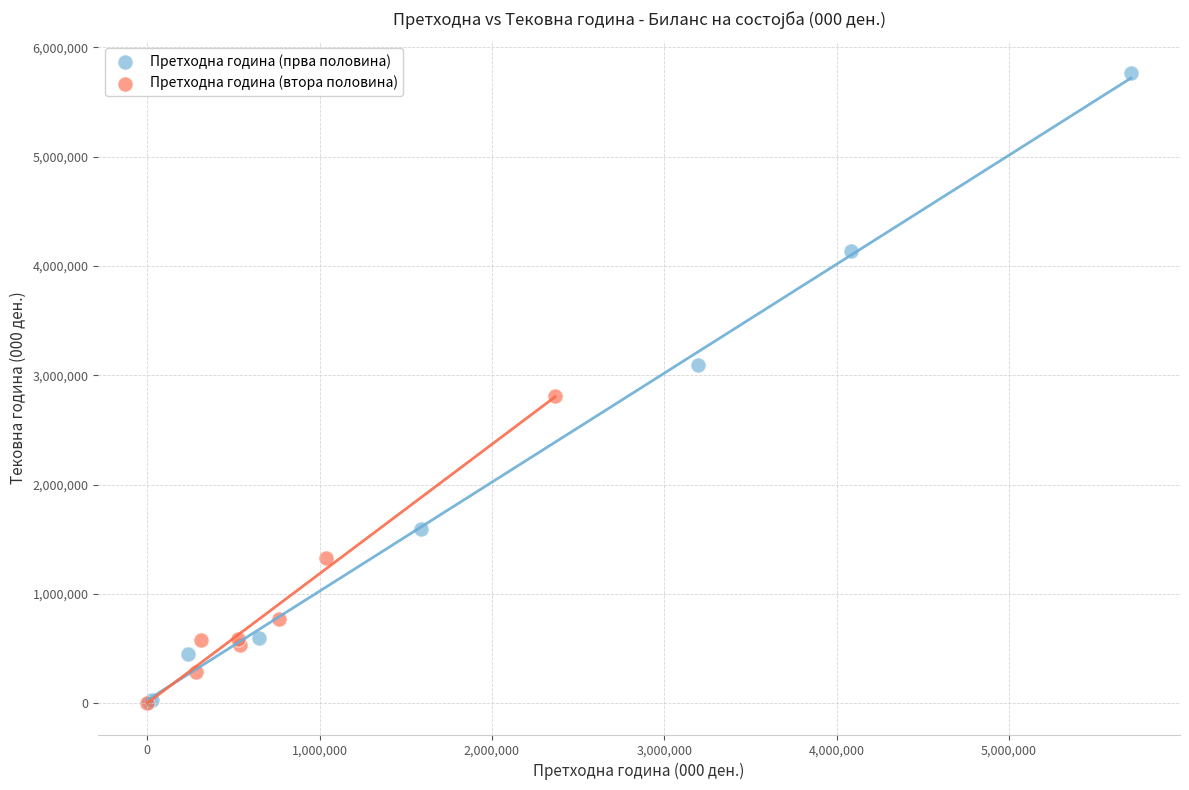

Which series reaches the maximum Y coordinate?

Претходна година (прва половина)